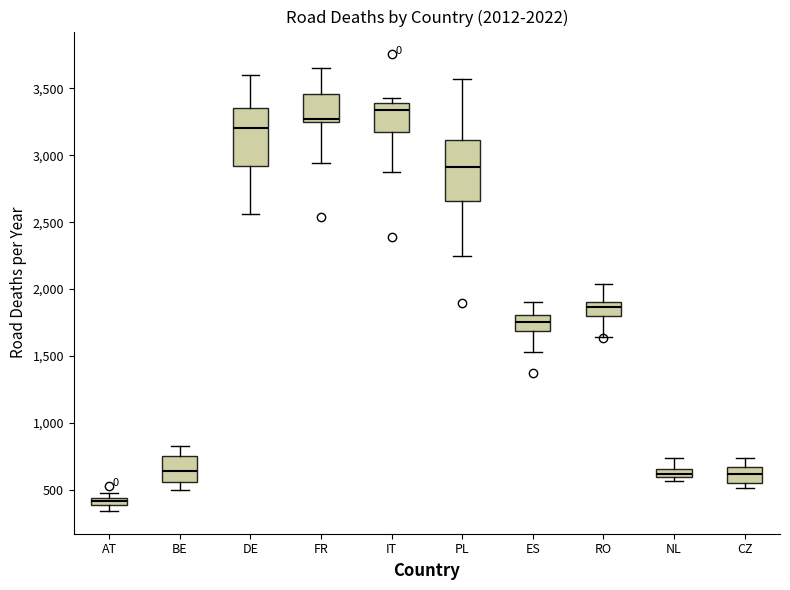

Which box's median line is the highest?

IT